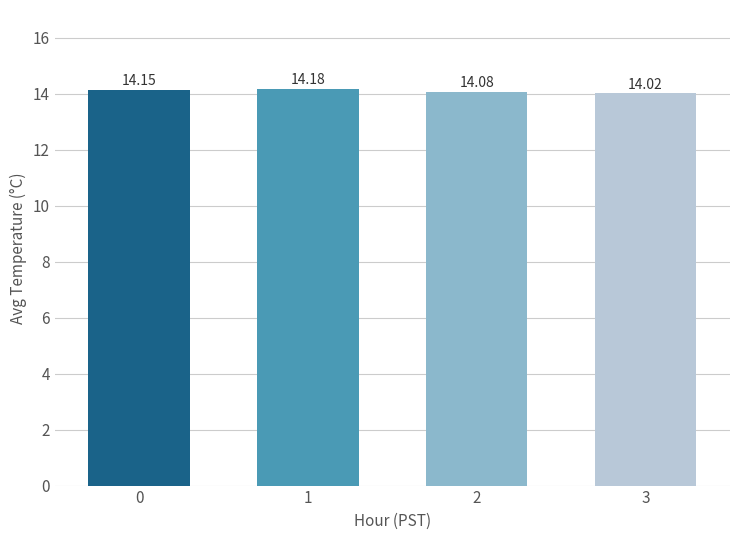

Count the values in the range 14 to 15.

4